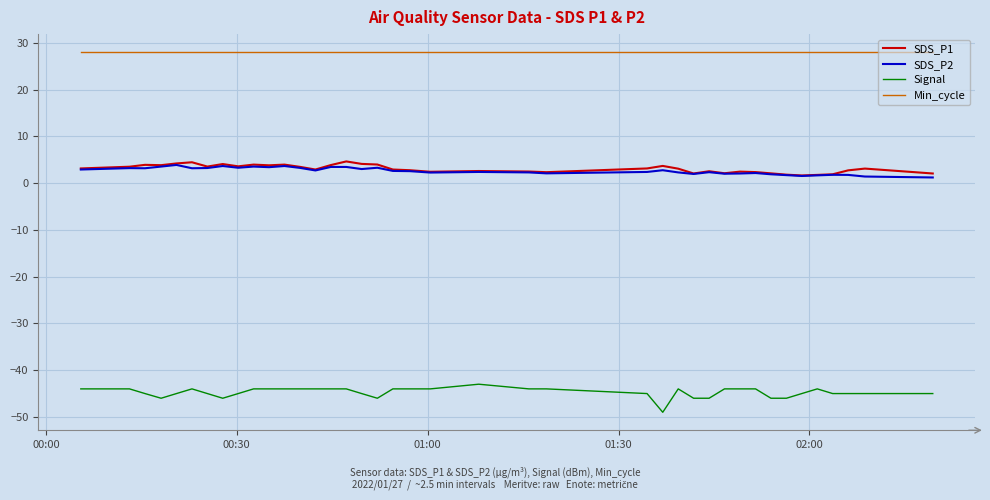

Is this an area chart (filled region under the line)?

No